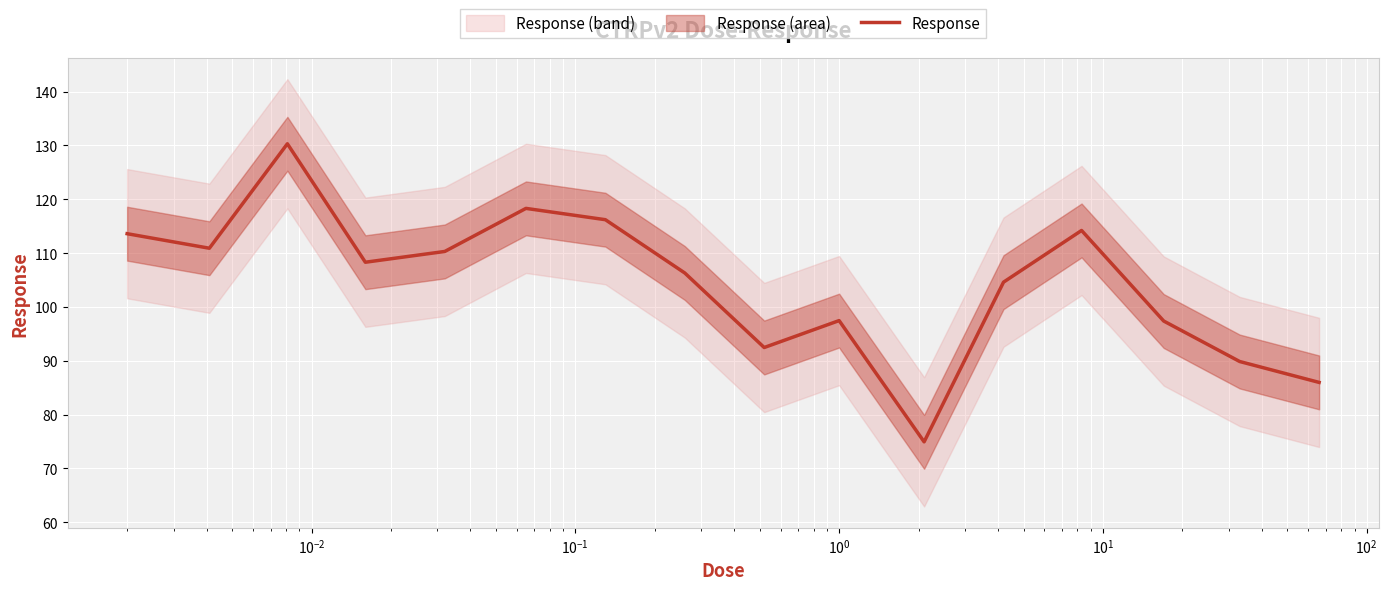

What is the value of the 14th point from the left?

97.4